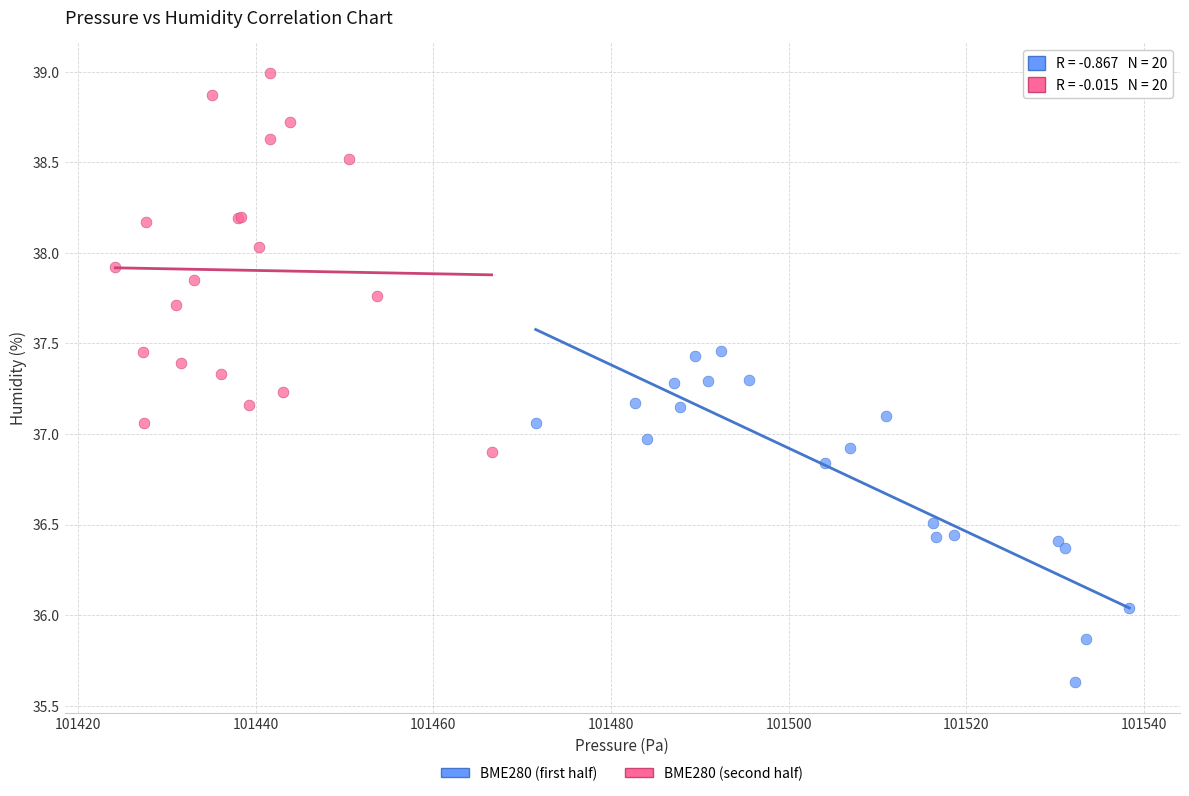

Which series has the widest spread of Y values?

BME280 (second half)